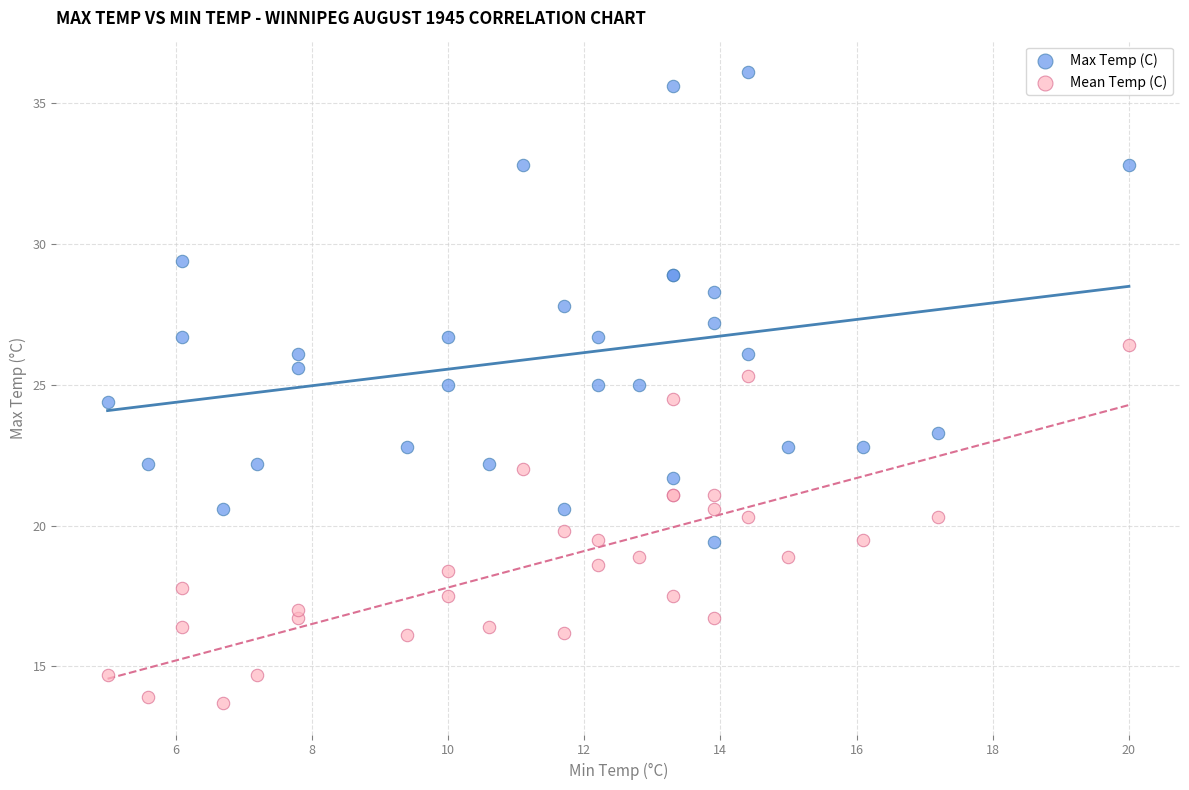

Which series reaches the maximum Y coordinate?

Max Temp (C)